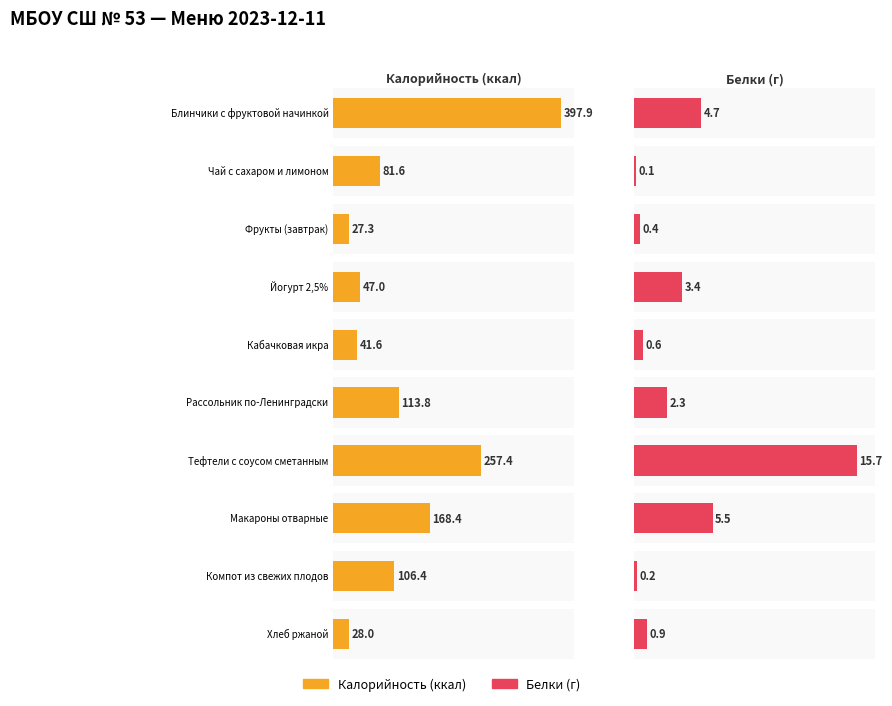

True or false: Белки has a value of 1.4 at Йогурт 2,5%.

False